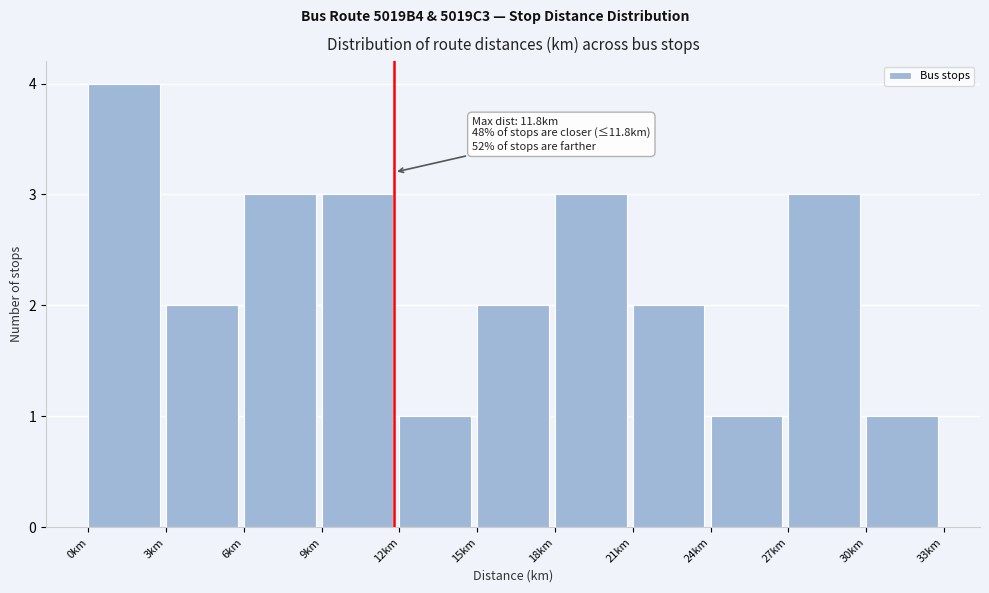

Which range on the x-axis has the tallest bar?

0 to 3